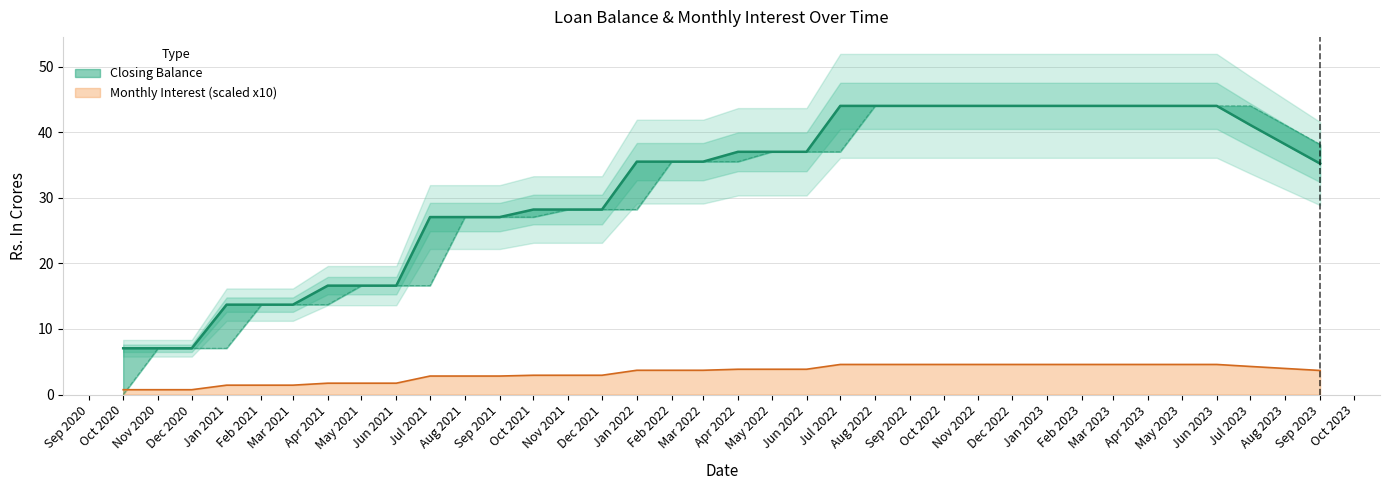

What is the highest value of the Monthly Interest (scaled x10) series?

4.6